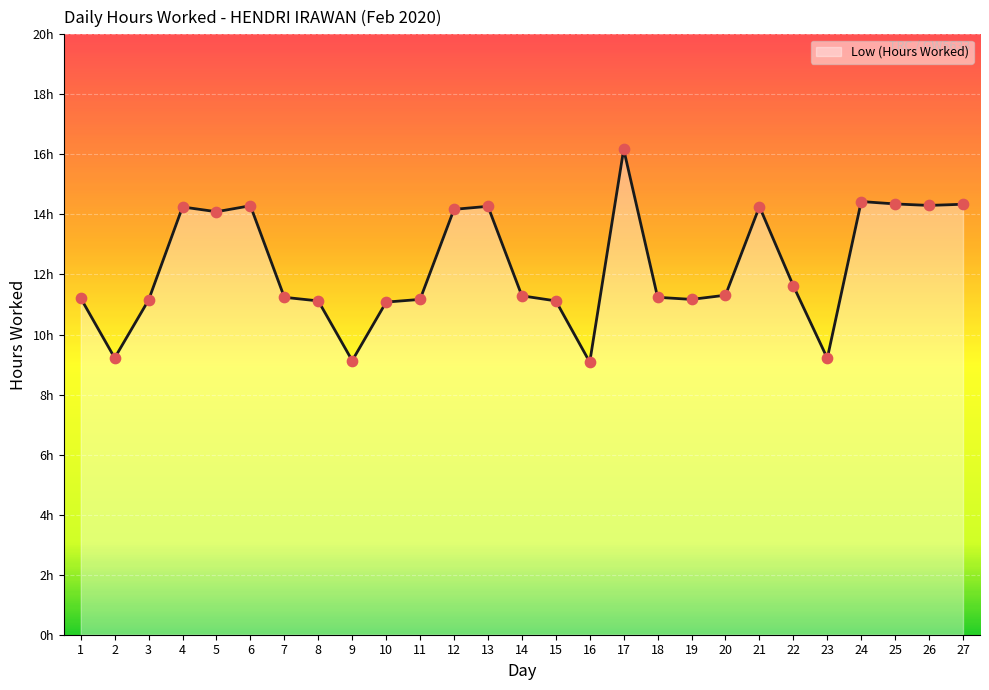

Approximately how many times larger is the value at 17 compared to 13?

1.1